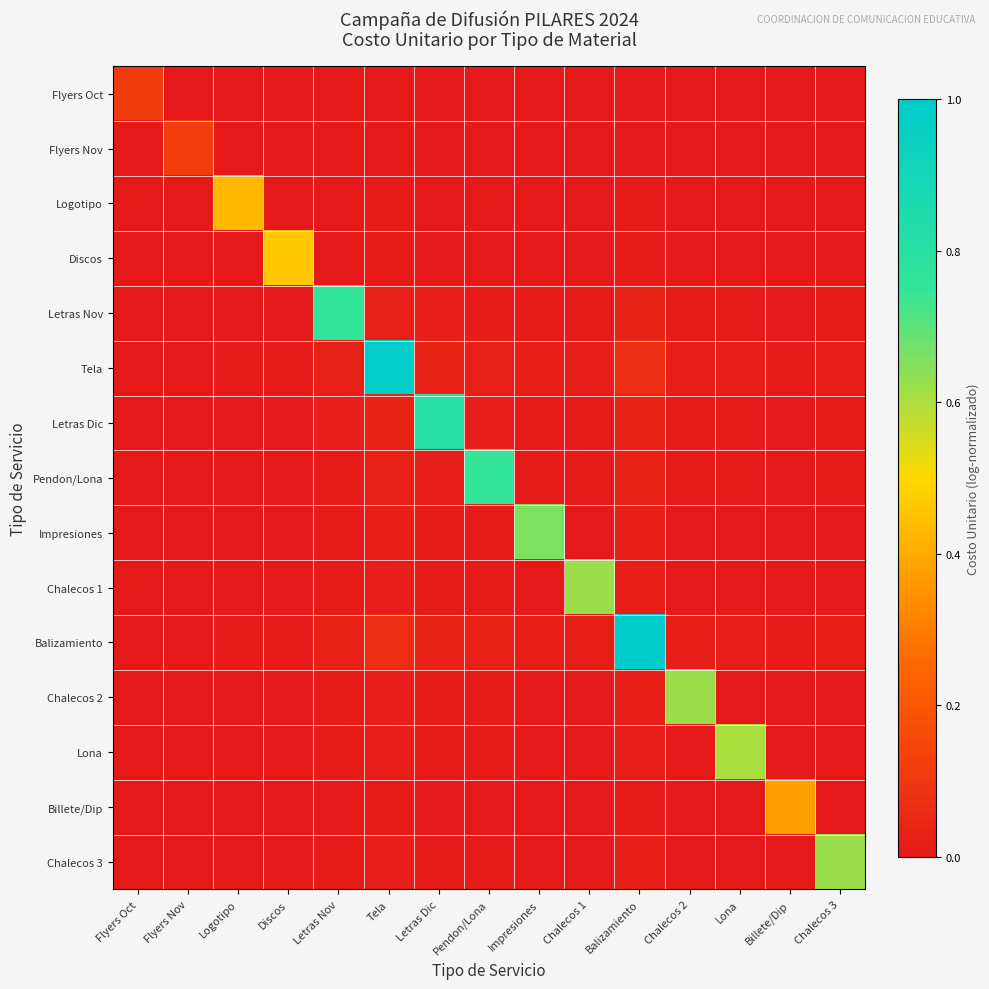

At which category does the chart reach its peak across all series?

Balizamiento